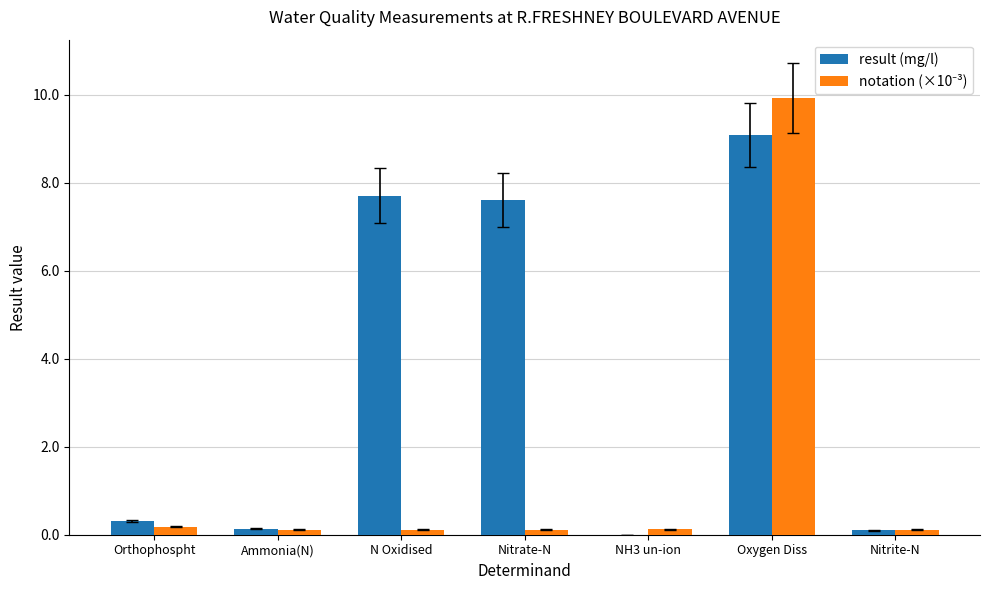

The result (mg/l) series shows 2.3 at Nitrate-N. True or false?

False